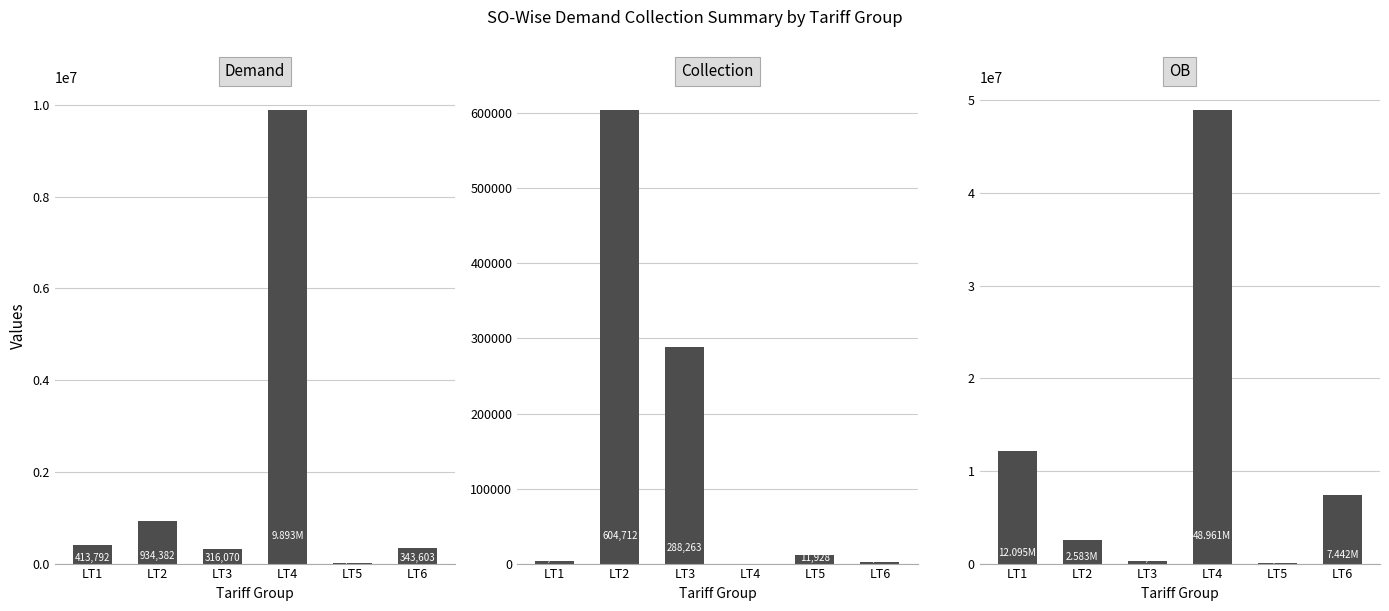

Is the value of Demand at LT5 greater than the value of Collection at LT2?

No